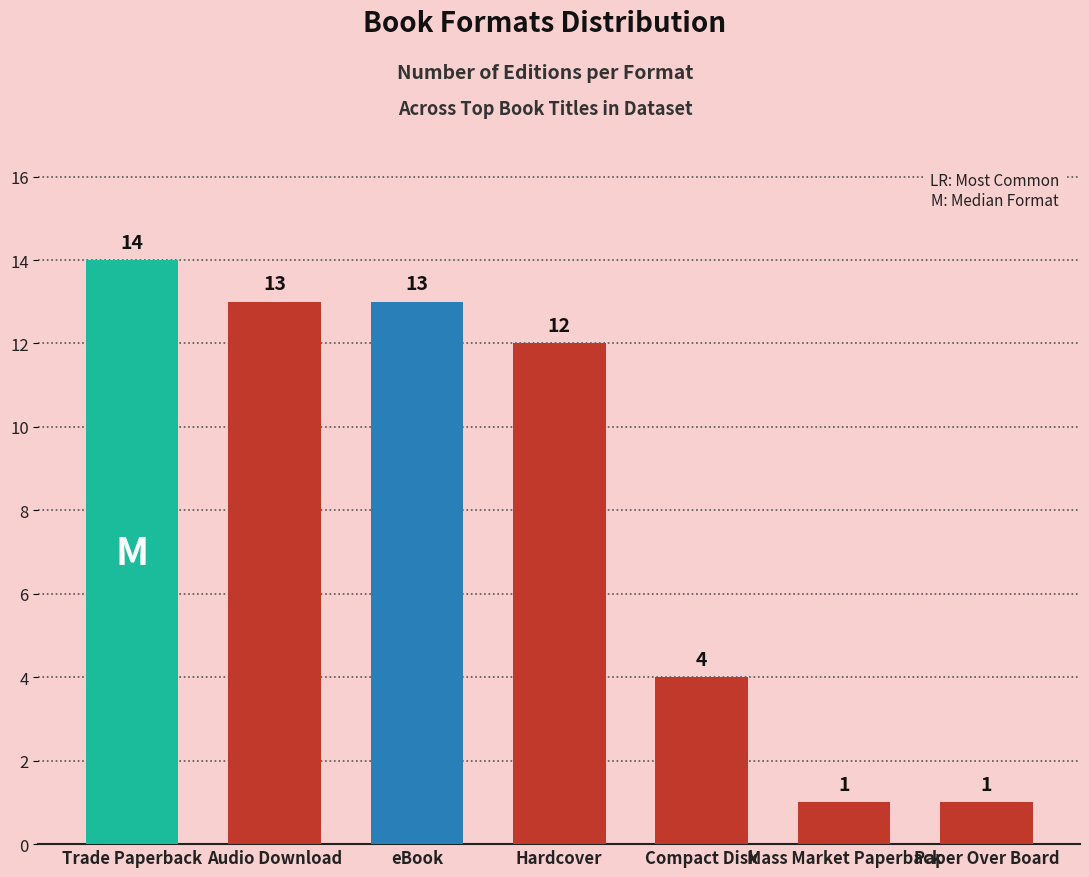

What is the maximum value shown in the chart?

14